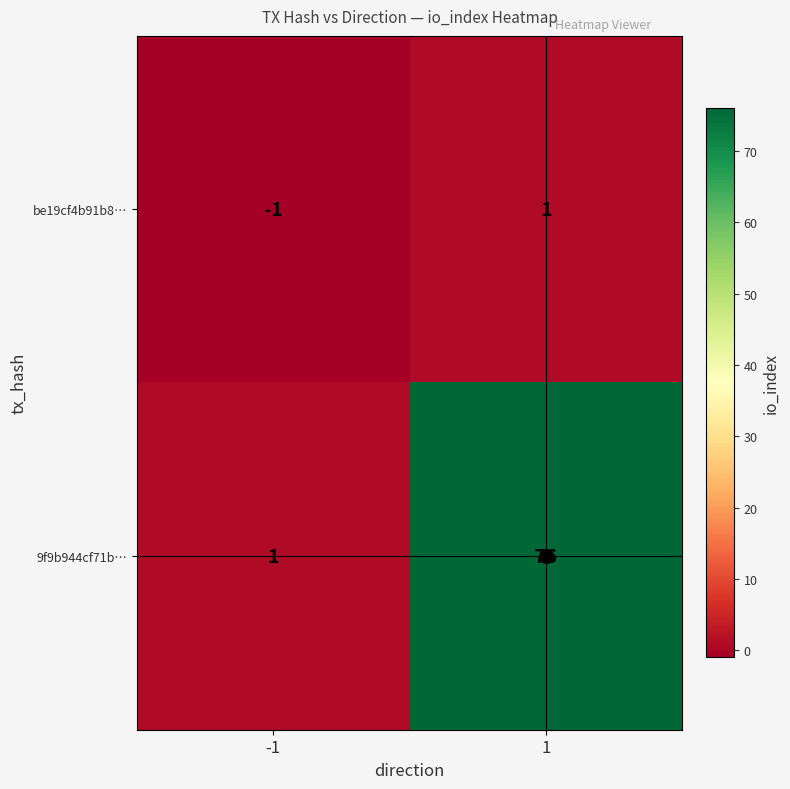

What is the total value across all series at 1?

77